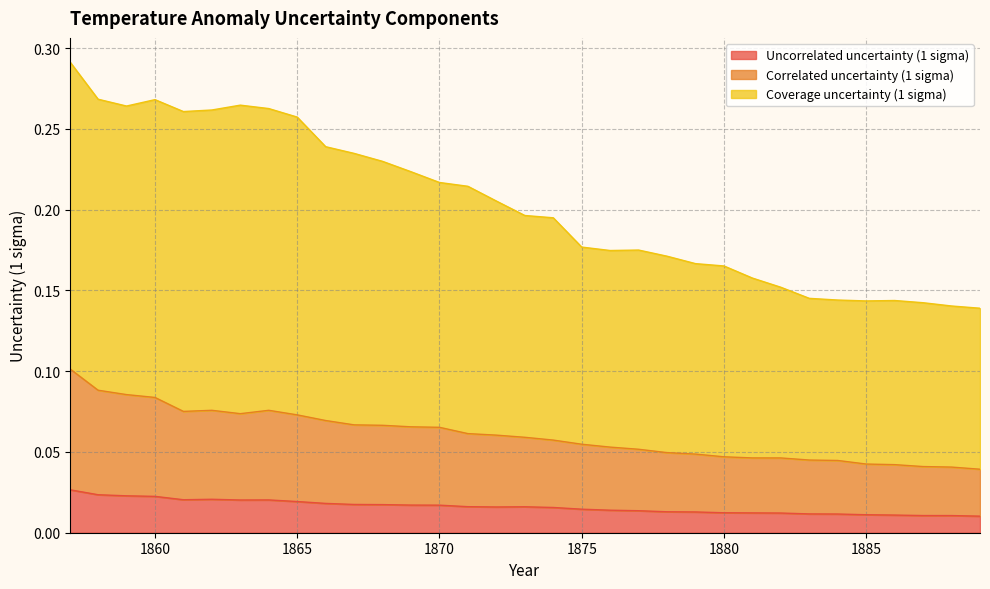

Between 1888 and 1876, which is larger?

1876